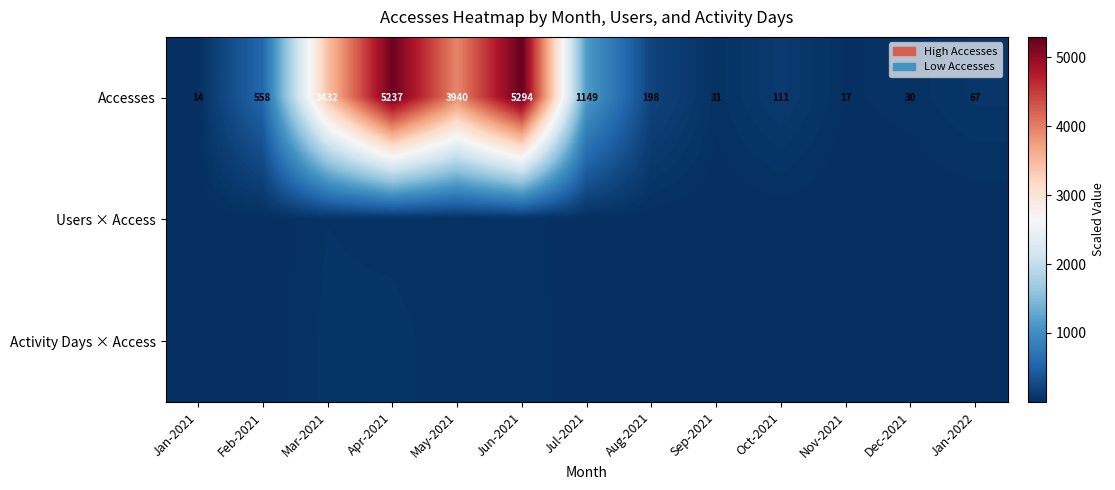

Is the value of Users × Access at May-2021 greater than the value of Accesses at Apr-2021?

No